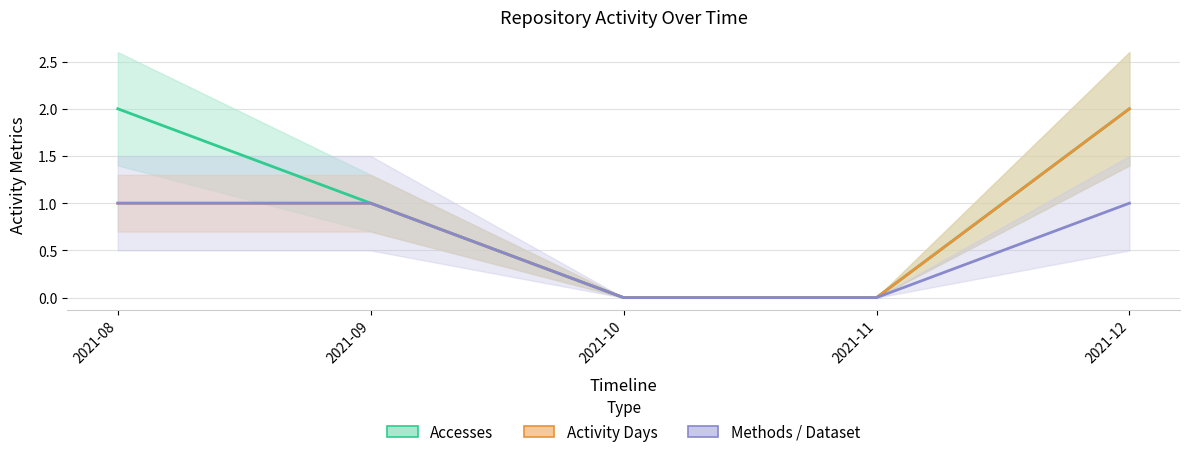

True or false: Activity Days and Accesses intersect in this chart.

False